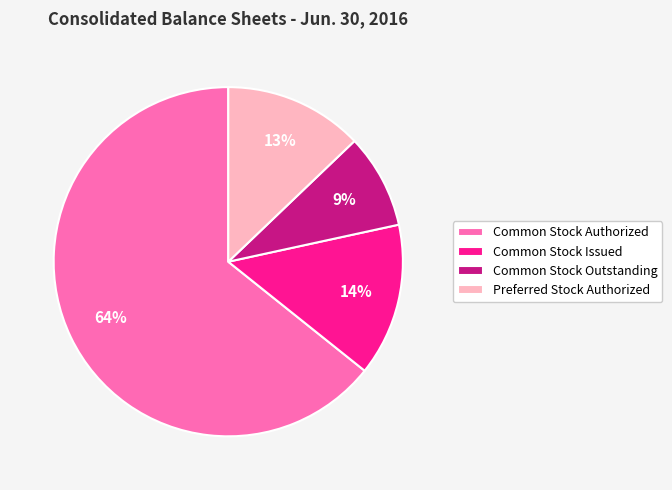

How many segments does this pie chart have?

4